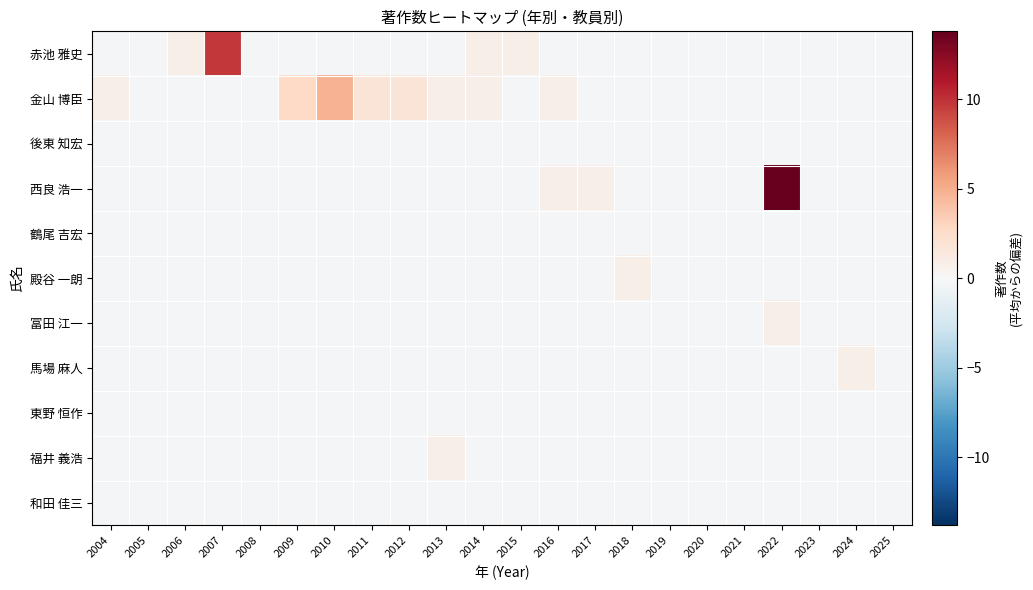

Which series has the largest range (max minus min)?

西良 浩一